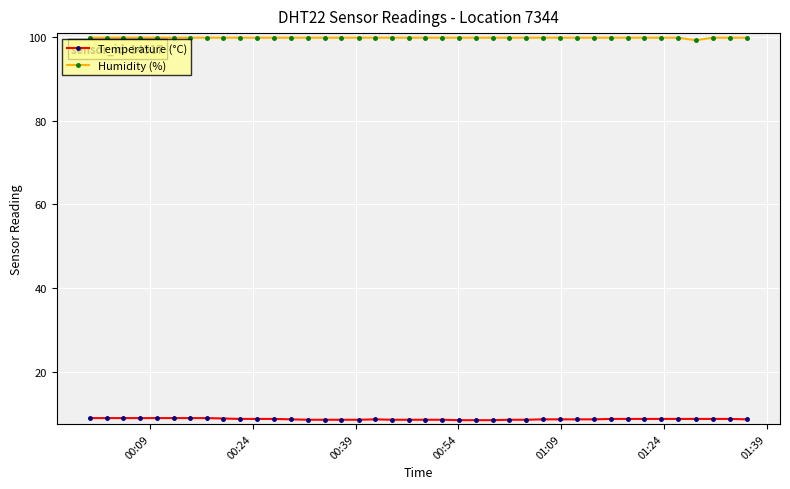

Rank the series by their maximum value, from highest to lowest.

Humidity (%), Temperature (°C)